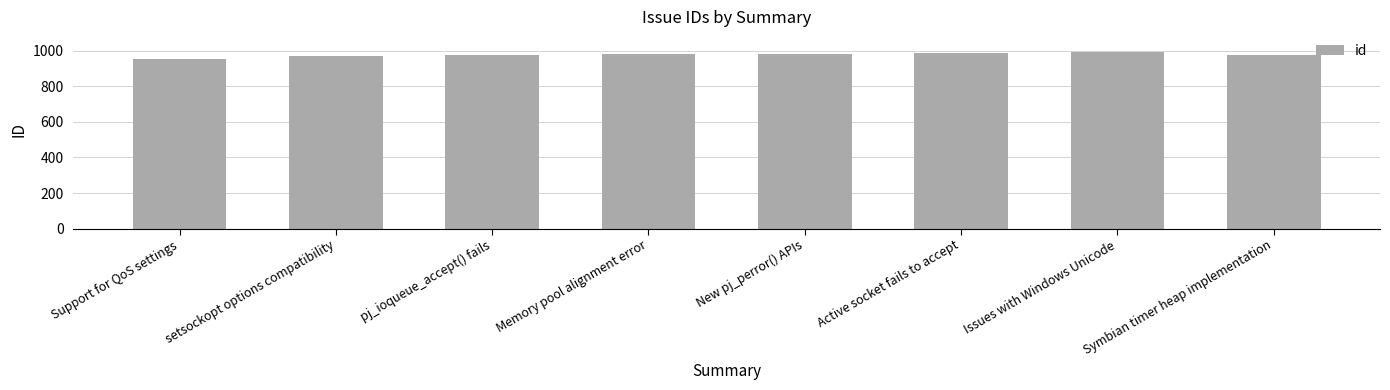

What is the maximum value shown in the chart?

989